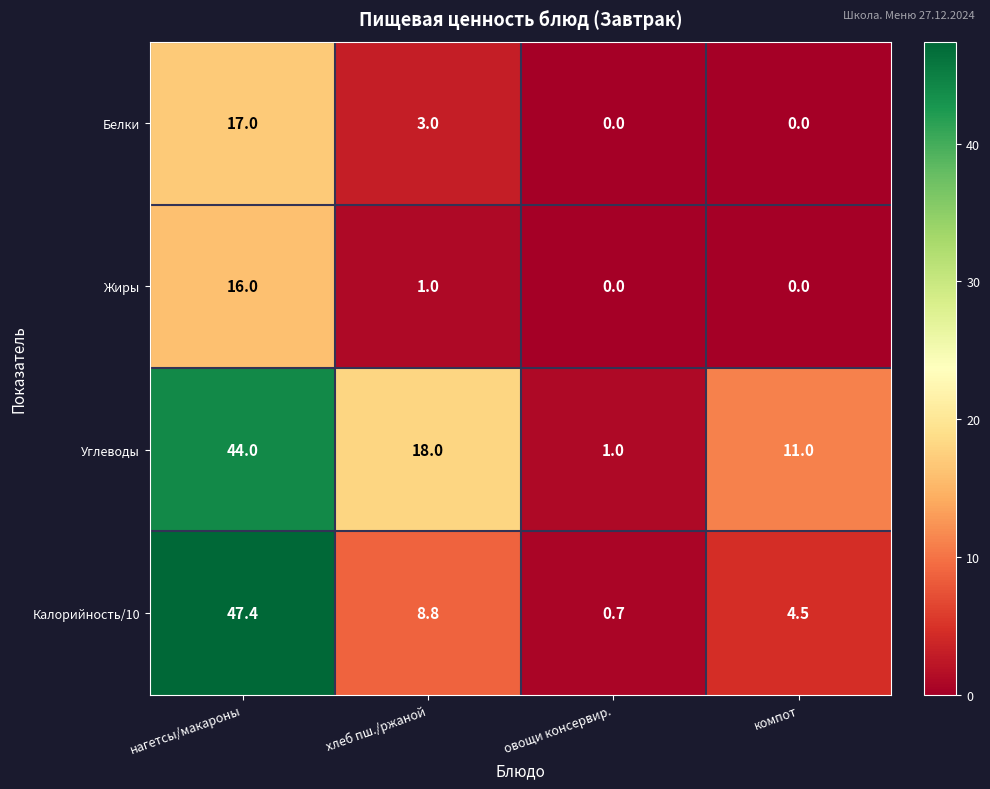

Where does the Белки series first go above 3?

нагетсы/макароны